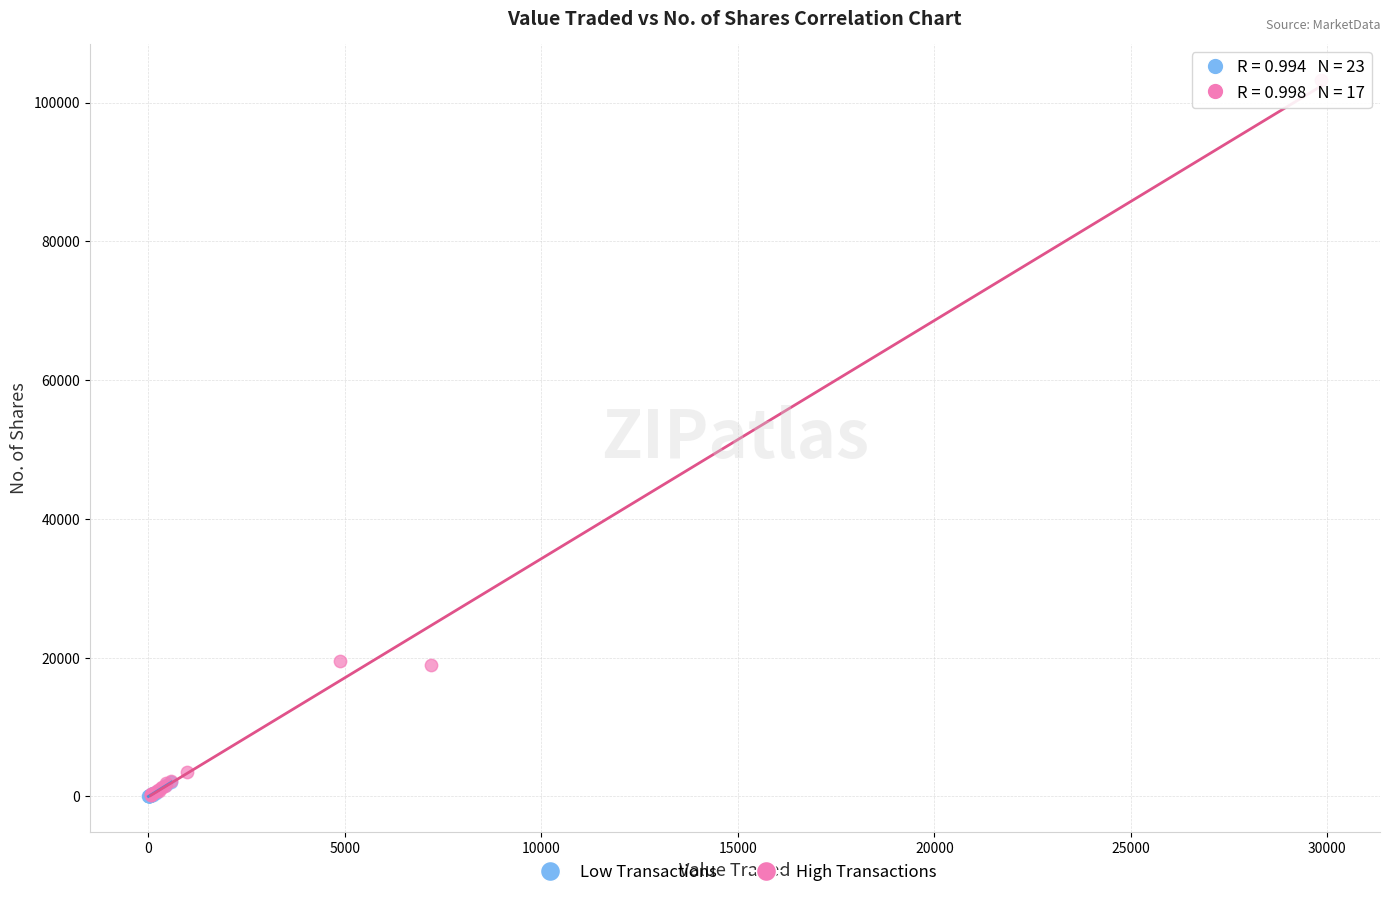

Which series has the widest spread of Y values?

High Transactions